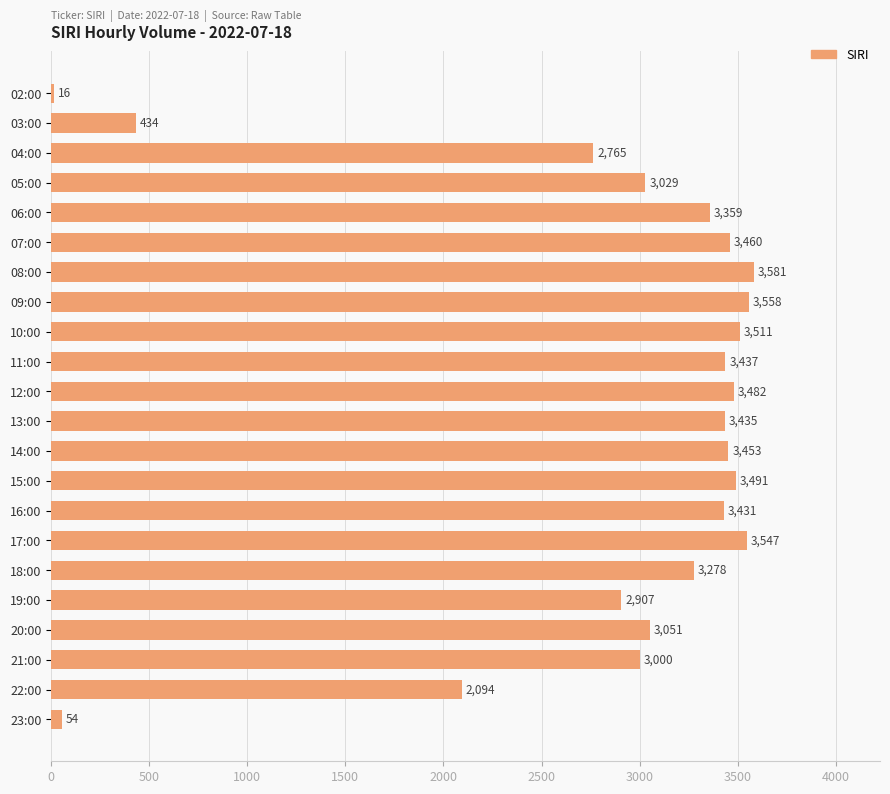

List the labels in order of value, smallest first.

02:00, 23:00, 03:00, 22:00, 04:00, 19:00, 21:00, 05:00, 20:00, 18:00, 06:00, 16:00, 13:00, 11:00, 14:00, 07:00, 12:00, 15:00, 10:00, 17:00, 09:00, 08:00